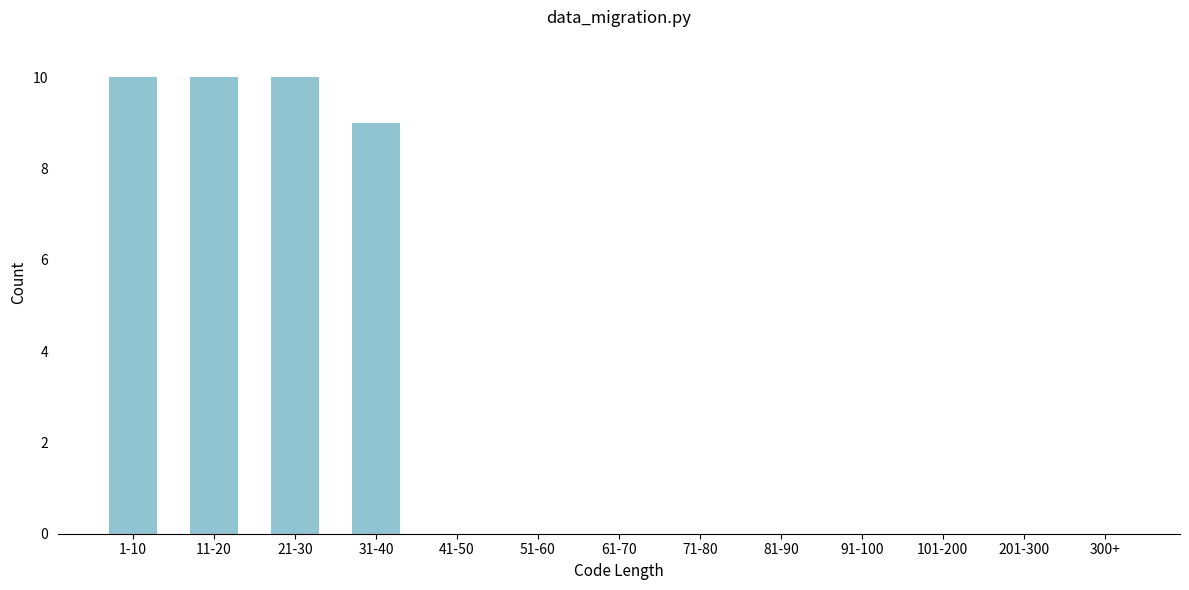

Reading left to right, list all the values displayed in this chart.

1-10=10	11-20=10	21-30=10	31-40=9	41-50=0	51-60=0	61-70=0	71-80=0	81-90=0	91-100=0	101-200=0	201-300=0	300+=0